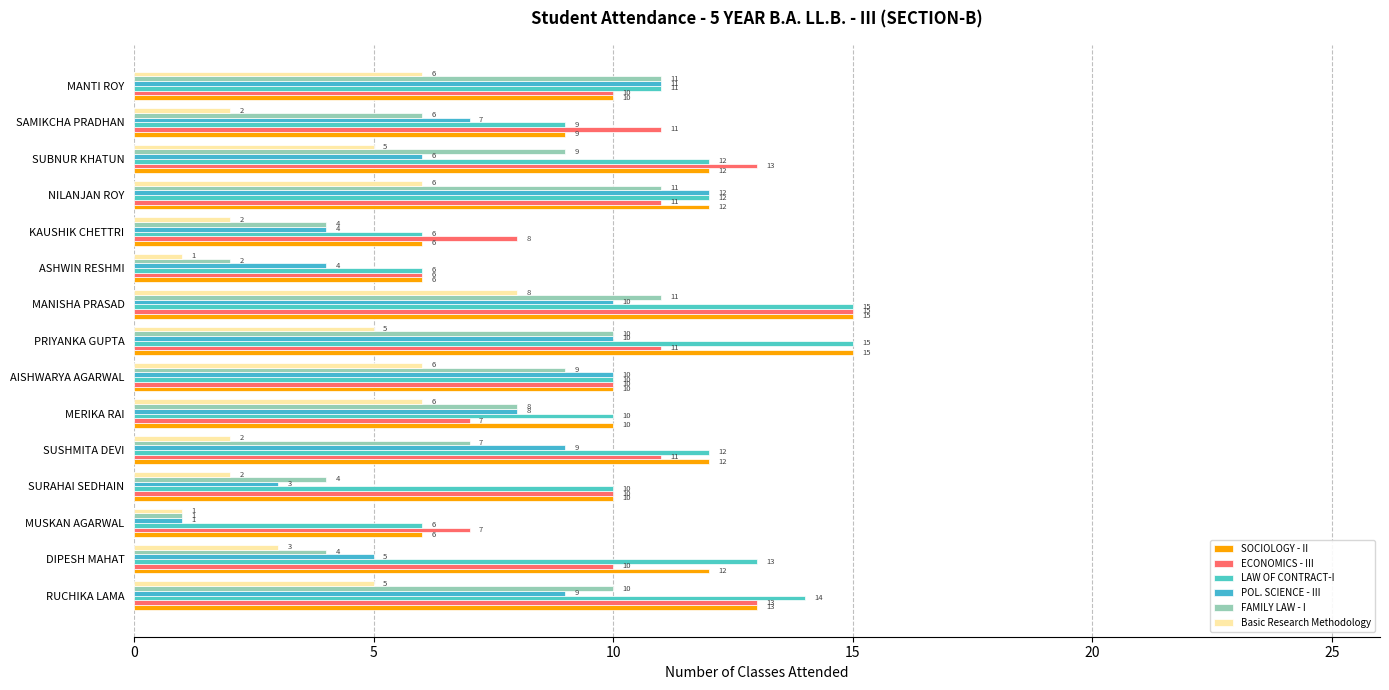

Reading right to left, what are all the values shown in this chart?

SOCIOLOGY - II: 10	9	12	12	6	6	15	15	10	10	12	10	6	12	13
ECONOMICS - III: 10	11	13	11	8	6	15	11	10	7	11	10	7	10	13
LAW OF CONTRACT-I: 11	9	12	12	6	6	15	15	10	10	12	10	6	13	14
POL. SCIENCE - III: 11	7	6	12	4	4	10	10	10	8	9	3	1	5	9
FAMILY LAW - I: 11	6	9	11	4	2	11	10	9	8	7	4	1	4	10
Basic Research Methodology: 6	2	5	6	2	1	8	5	6	6	2	2	1	3	5